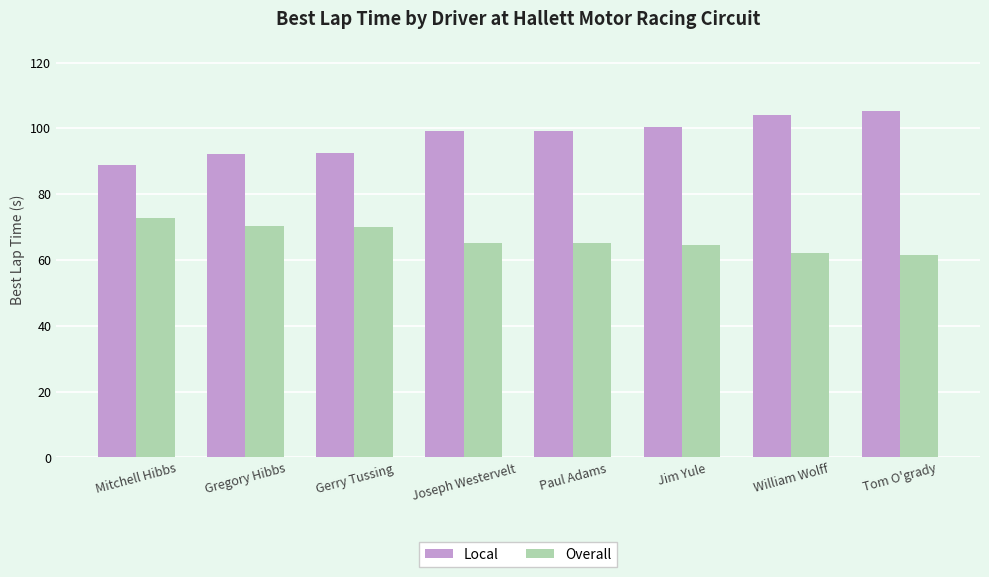

What is the value of the Local bar at the 2nd from the left?

92.1